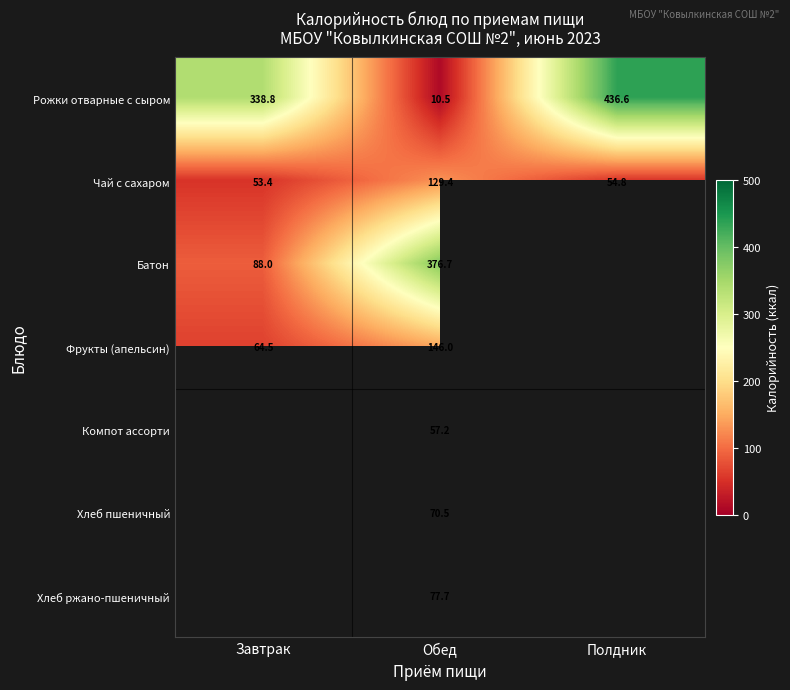

Where does the Рожки отварные с сыром series first go above 338?

Завтрак